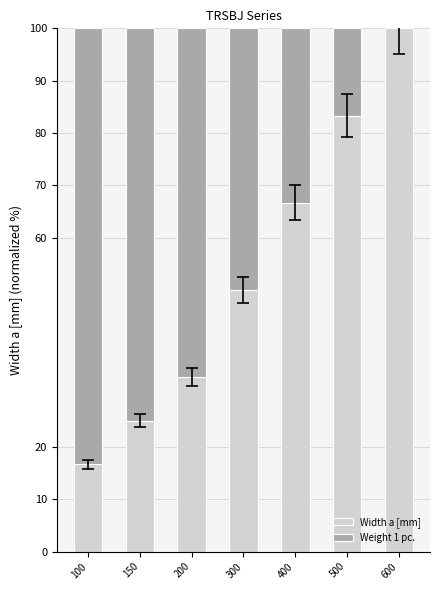

At which label is Width a [mm] closest to 58?

300